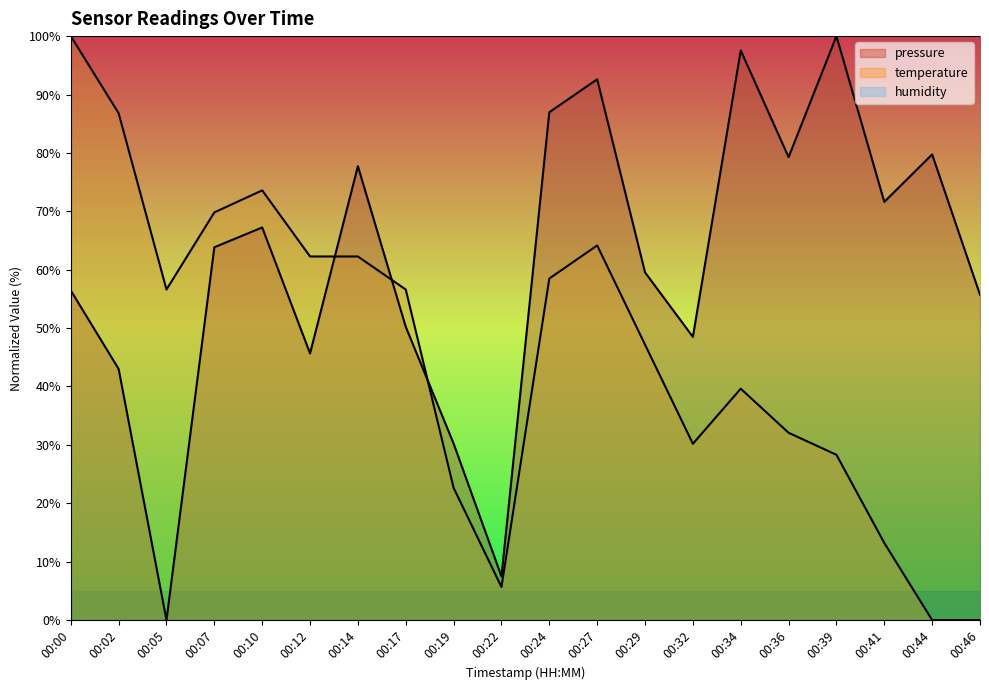

Where is the first local minimum for temperature?

00:05